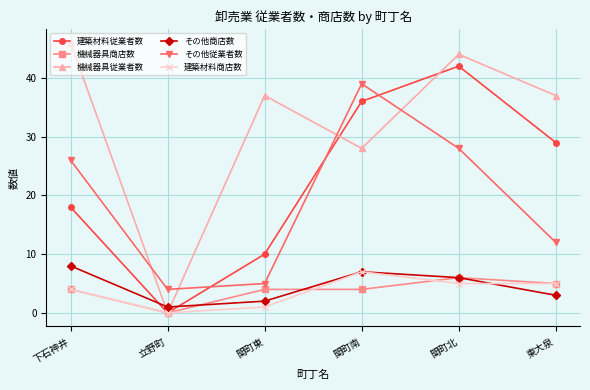

What is the sum of all 建築材料従業者数 values?

135